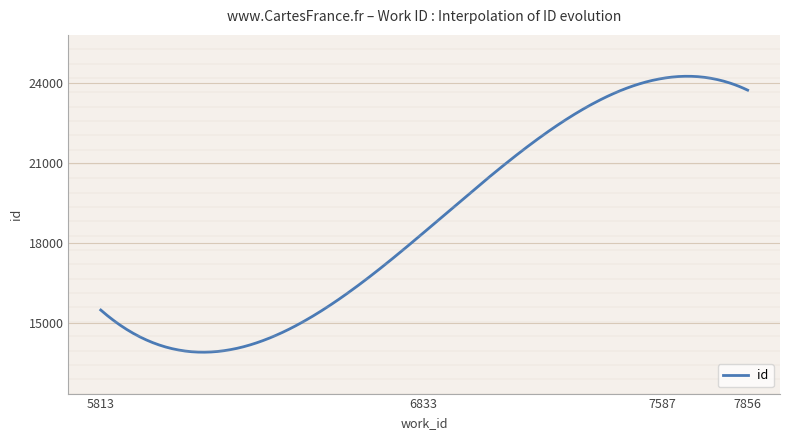

What is the difference between the maximum and minimum values?

10327.1